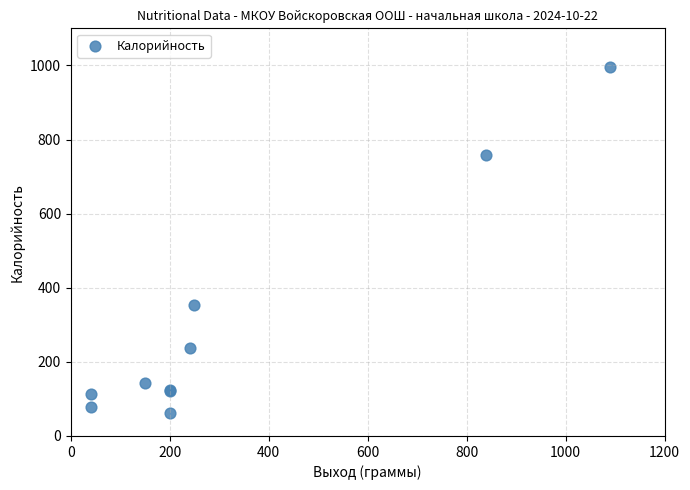

What Y value in the scatter plot is closest to 528?

353.6